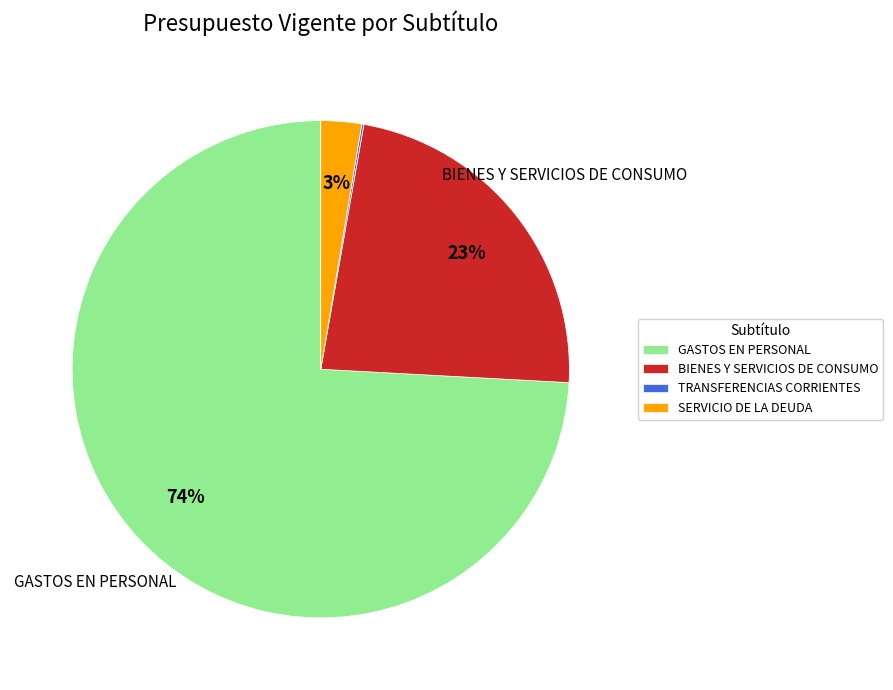

Approximately how many times larger is the value at BIENES Y SERVICIOS DE CONSUMO compared to GASTOS EN PERSONAL?

0.3